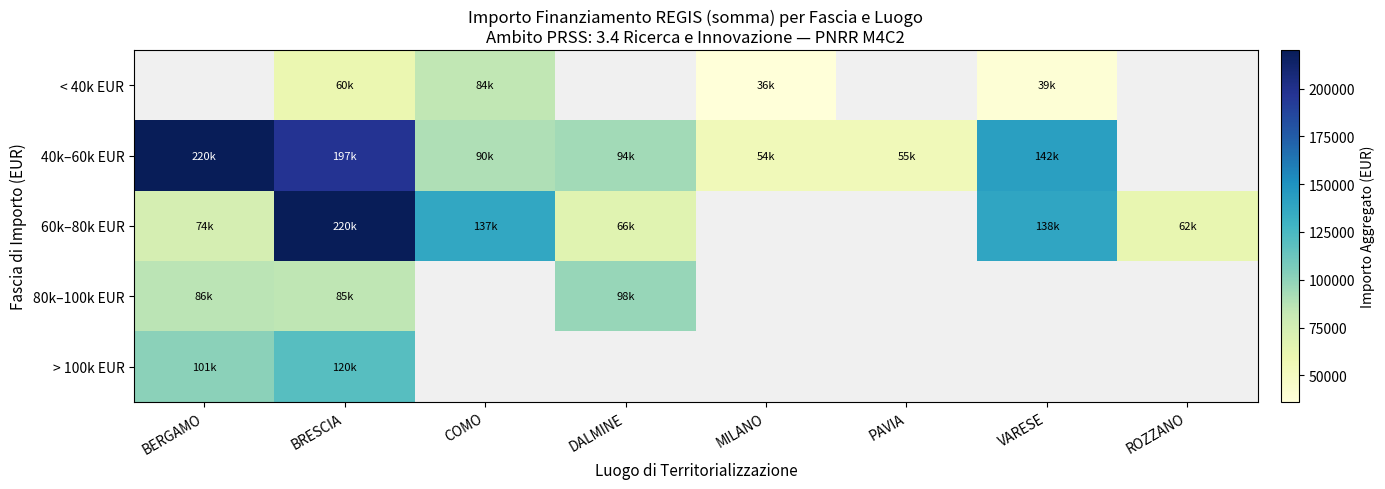

What is the lowest value of the 80k–100k EUR series?

84977.9